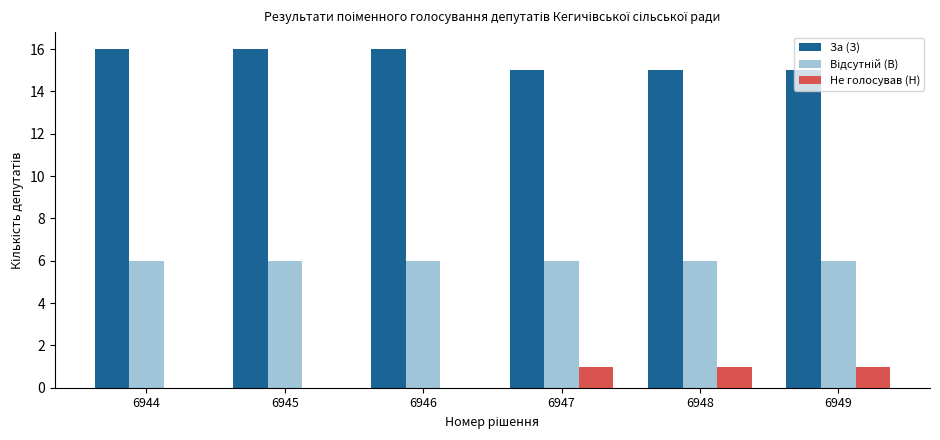

What is the maximum value shown in the chart?

16